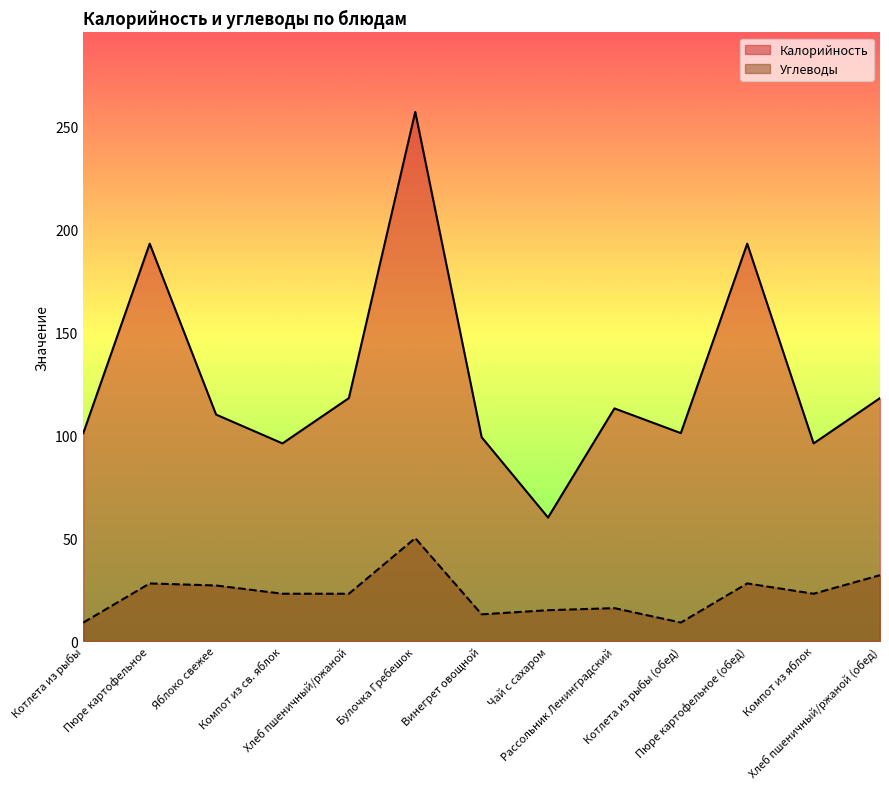

What position from the right is Хлеб пшеничный/ржаной?

9